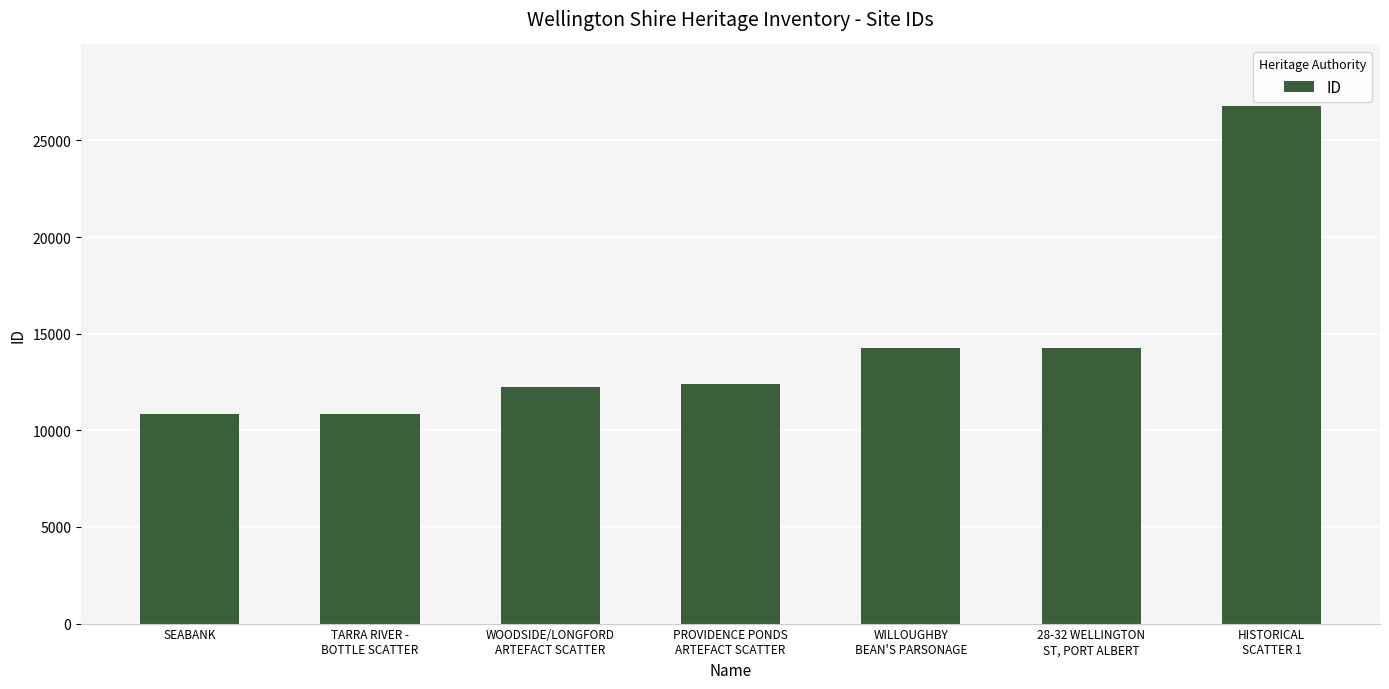

What value does the data have at HISTORICAL
SCATTER 1?

26752